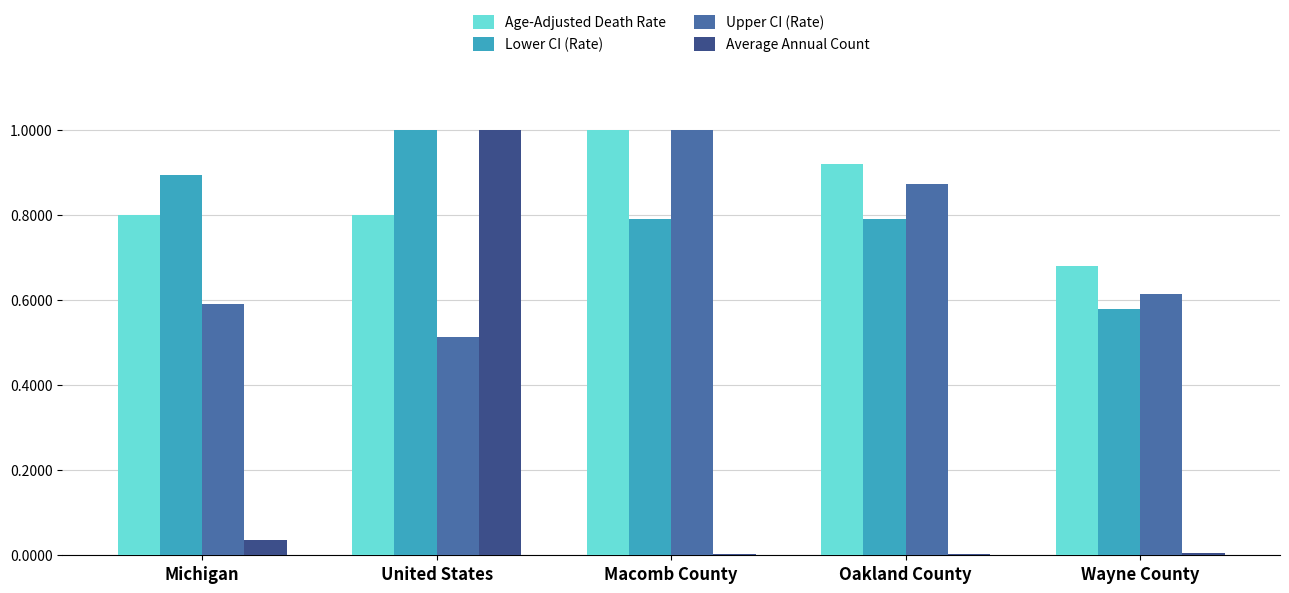

What is the sum of all Upper CI (Rate) values?

3.6